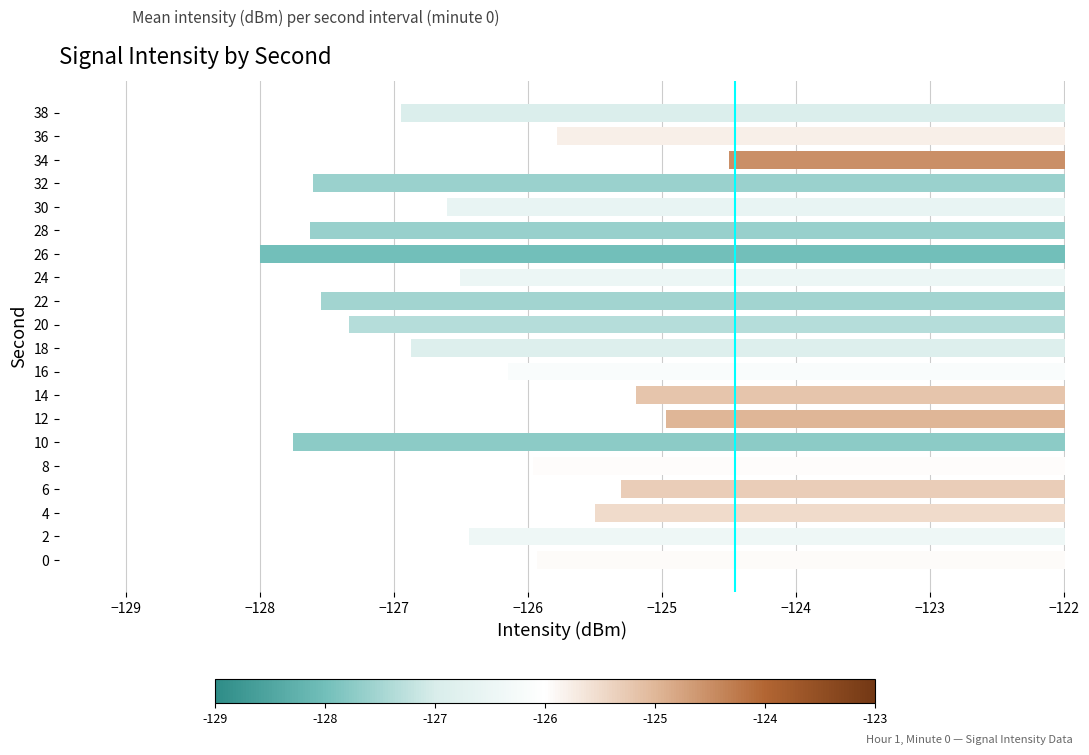

Which label corresponds to the smallest value in the chart?

26